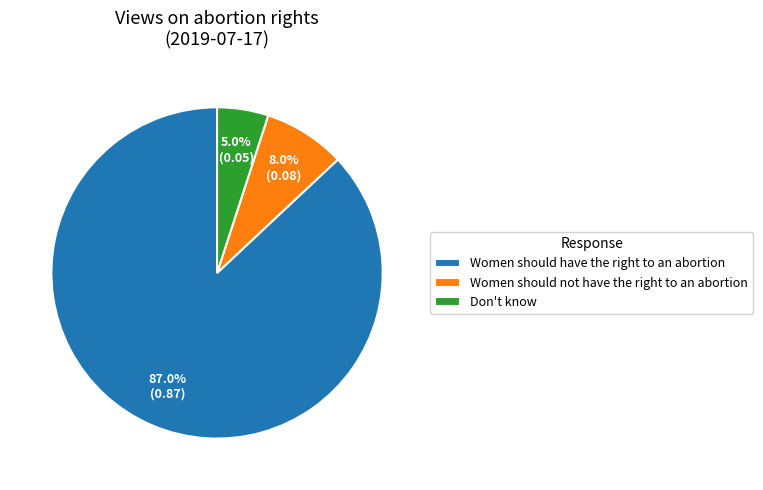

What is the smallest slice in the pie chart?

Don't know